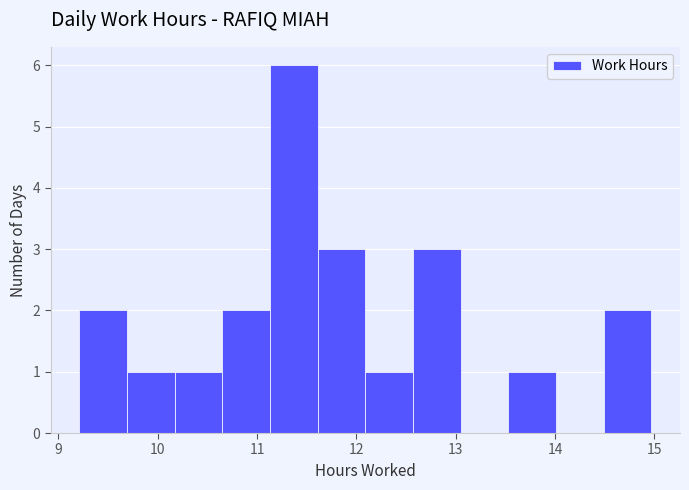

Reading left to right, list every bar in this chart as the range it spans on the x-axis followed by its height. Neither the bar edges nor the heights are printed on the chart, so give them approximately, as read against the axes.

9.21 to 9.69: 2
9.69 to 10.17: 1
10.17 to 10.65: 1
10.65 to 11.13: 2
11.13 to 11.61: 6
11.61 to 12.09: 3
12.09 to 12.57: 1
12.57 to 13.05: 3
13.05 to 13.53: 0
13.53 to 14.01: 1
14.01 to 14.49: 0
14.49 to 14.97: 2